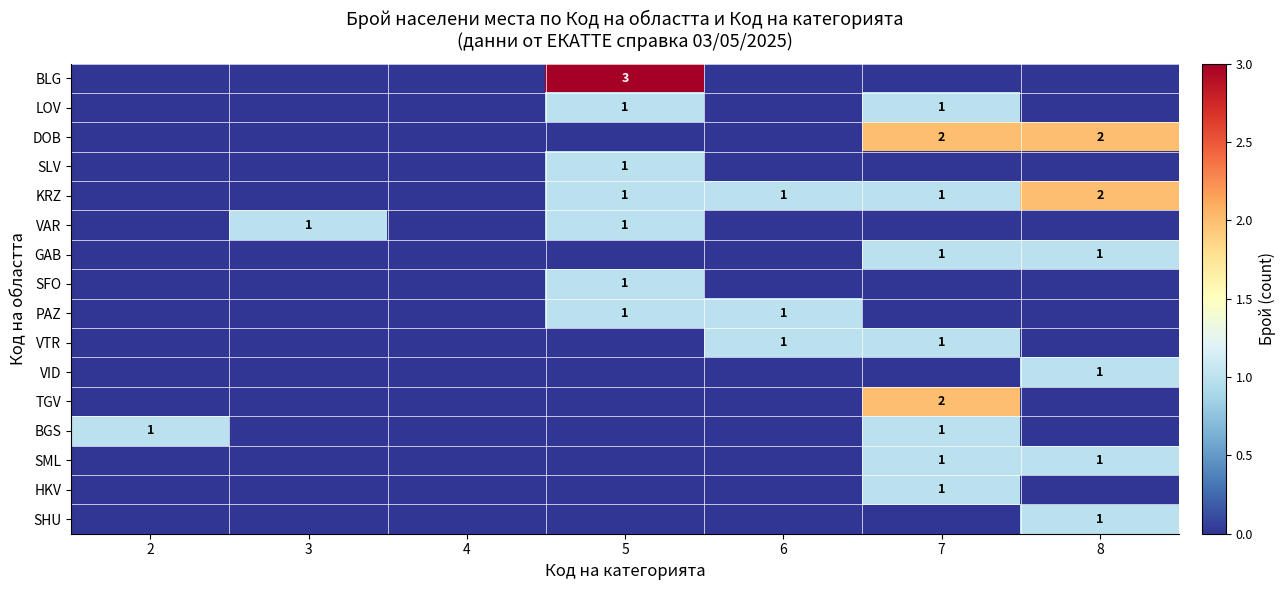

At which category is the sum across all series the highest?

7